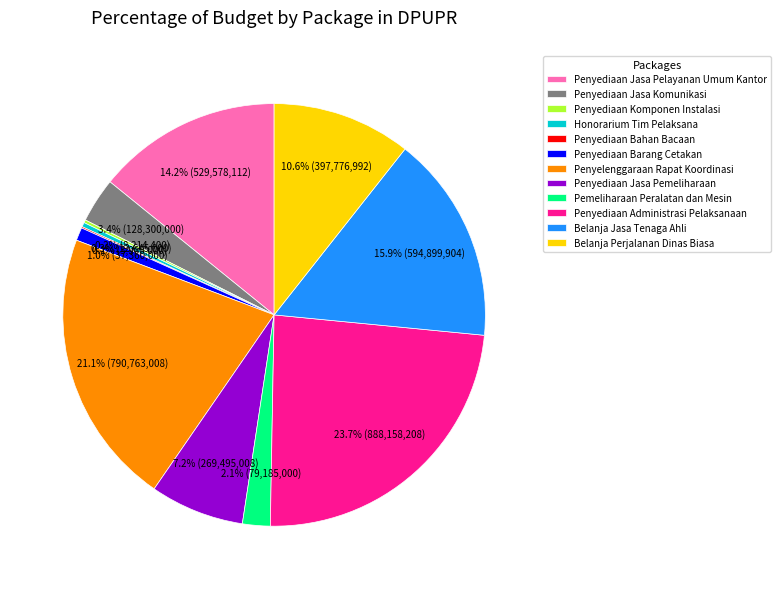

Is Belanja Jasa Tenaga Ahli the majority of the pie?

No